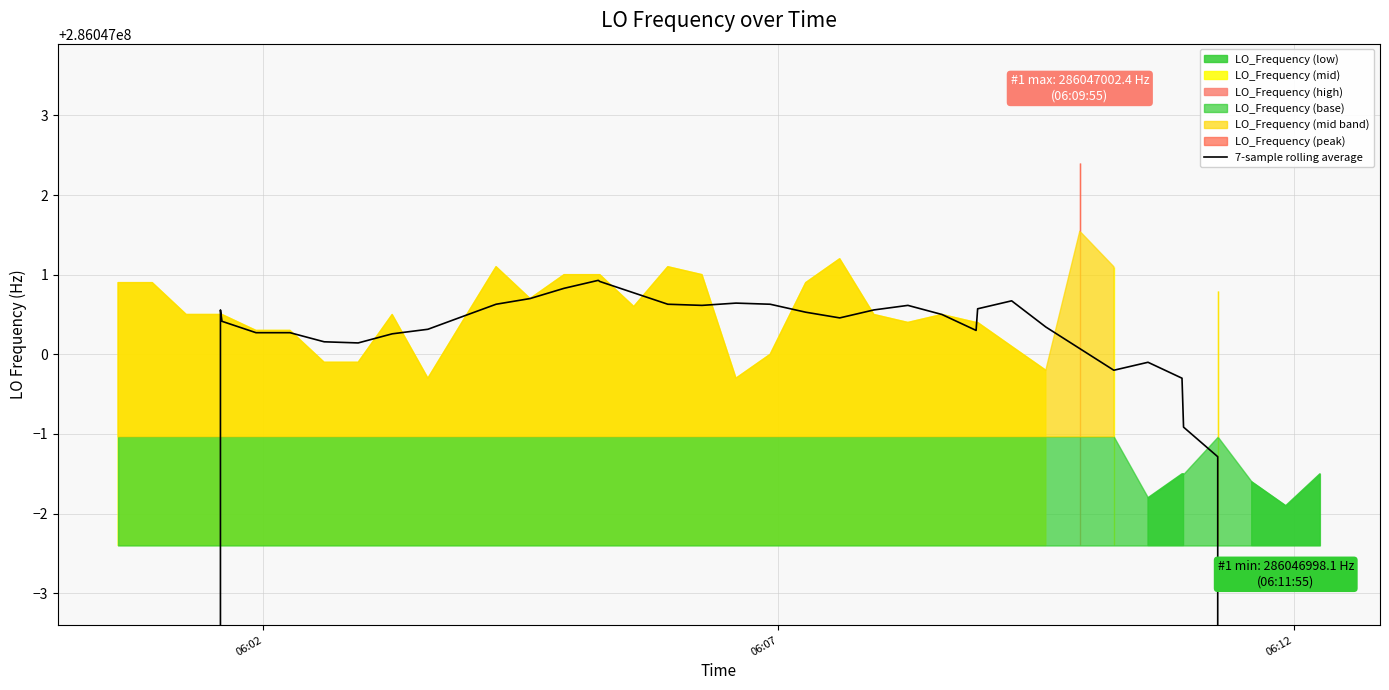

Is it true that the value at 34 is 125646178.2?

False